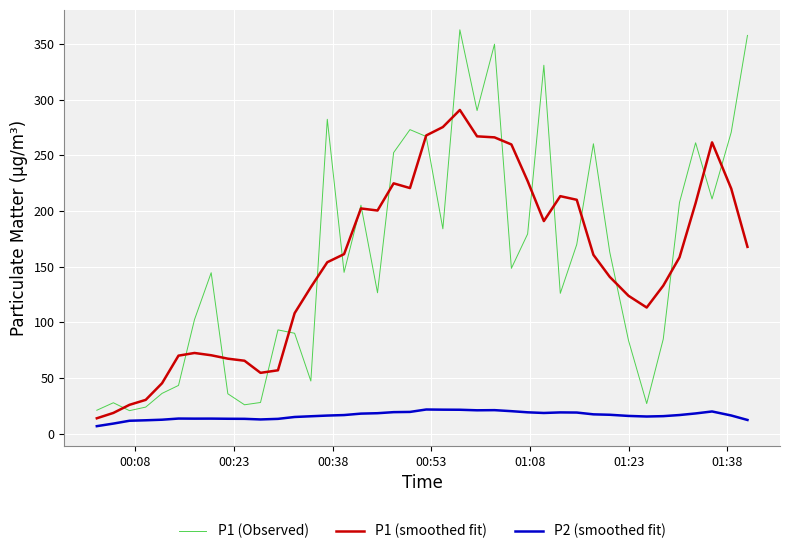

What is the greatest value displayed?

362.6